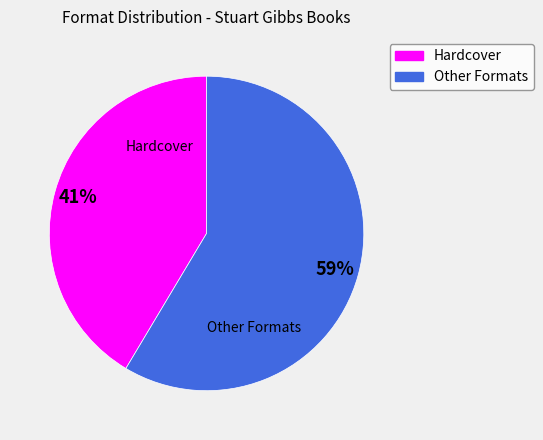

To the nearest percent, what is the average slice percentage?

50%